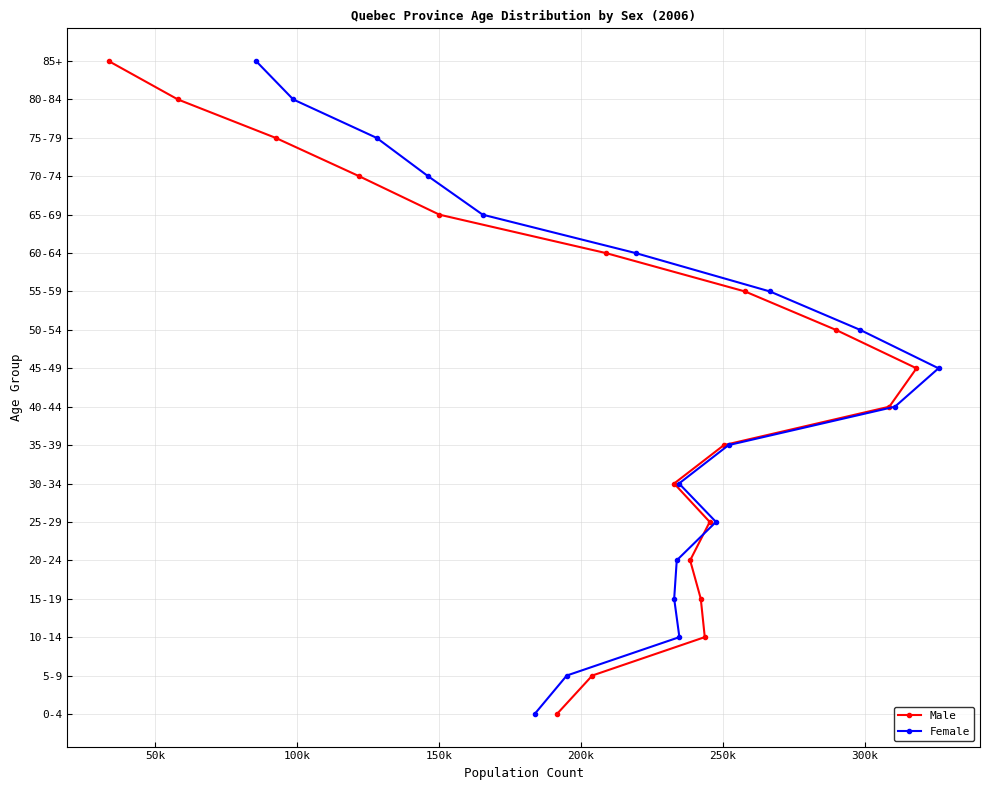

Which series has the largest range (max minus min)?

Male